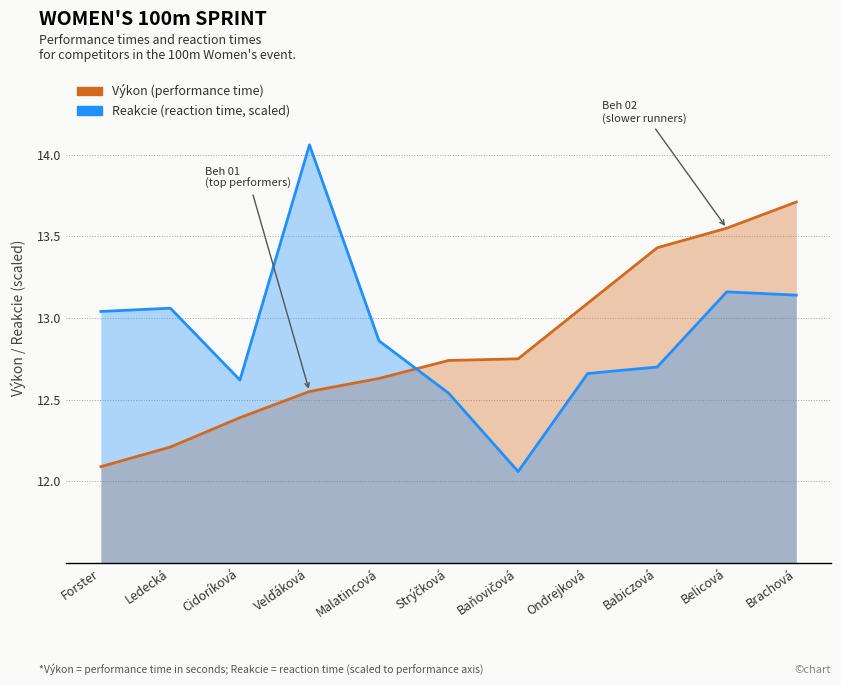

True or false: Výkon (performance time) and Reakcie (reaction time, scaled) intersect in this chart.

True